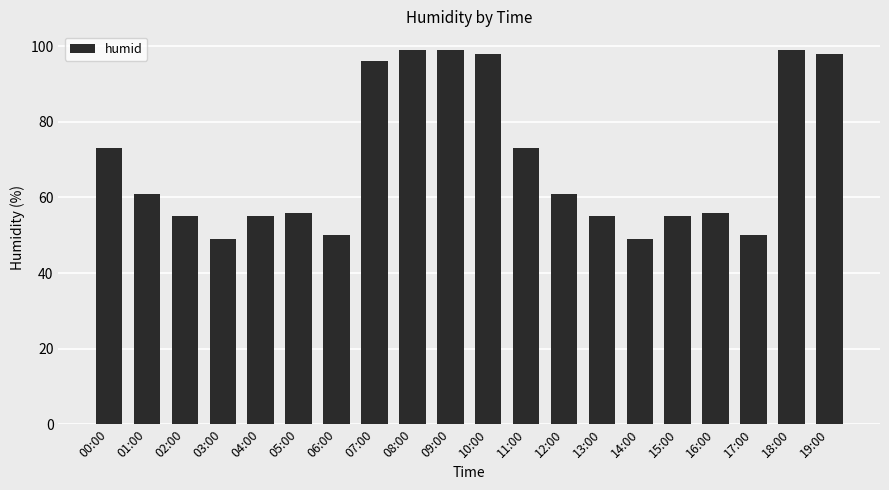

What is the sum of the values at 08:00 and 16:00?

155